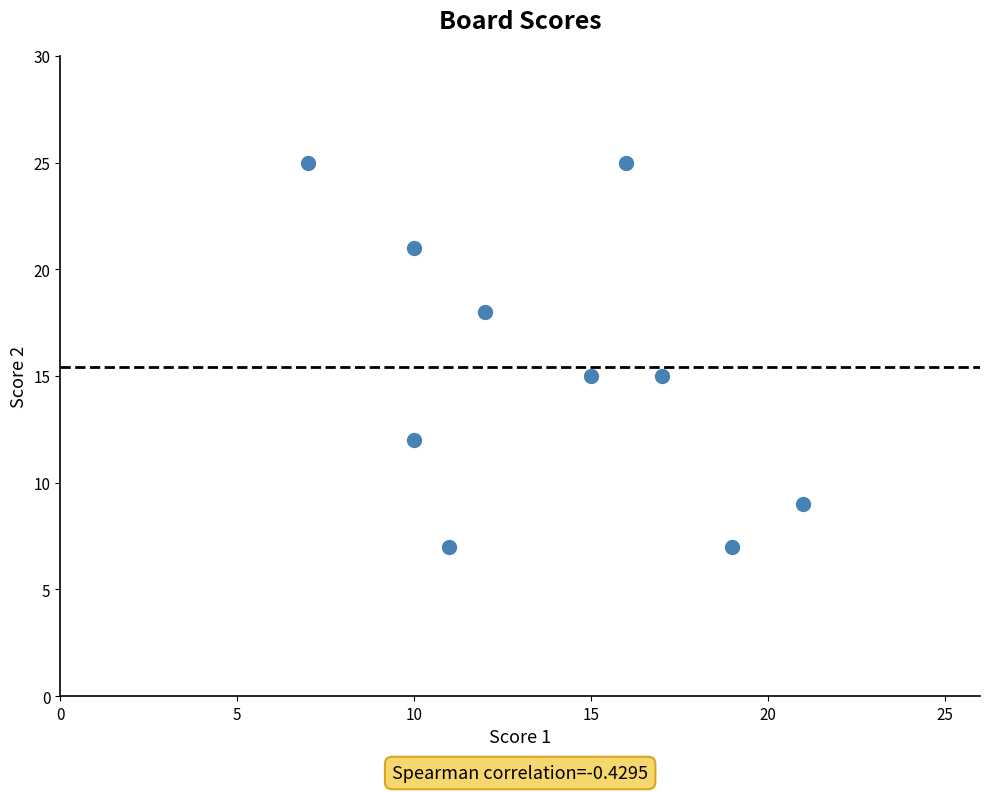

What is the range of X values (max minus min)?

14